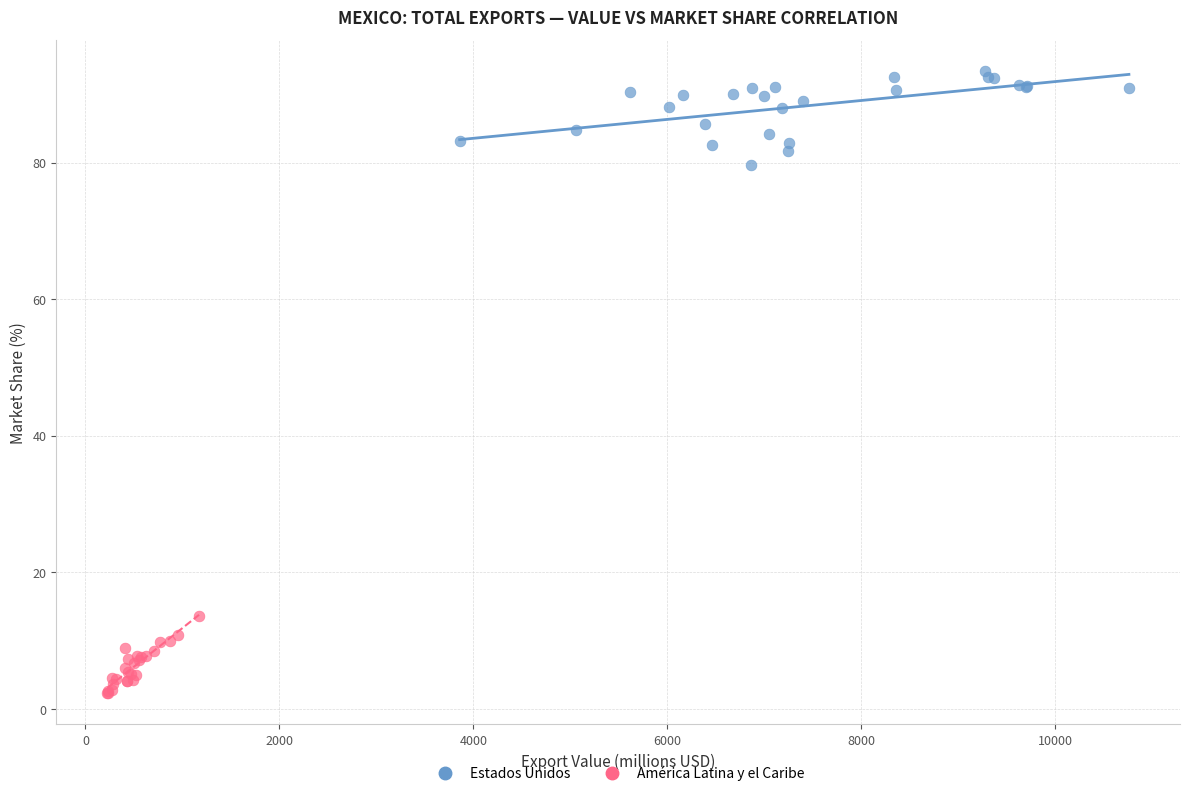

Which series reaches the minimum Y coordinate?

América Latina y el Caribe